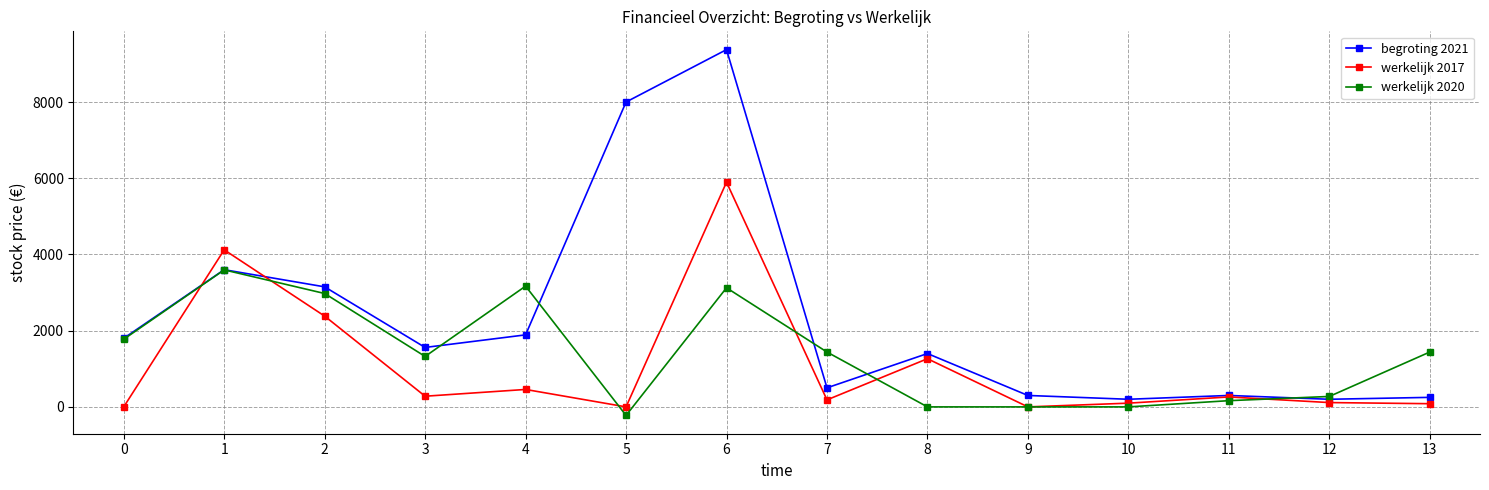

List the series in order of their peak value, highest first.

begroting 2021, werkelijk 2017, werkelijk 2020